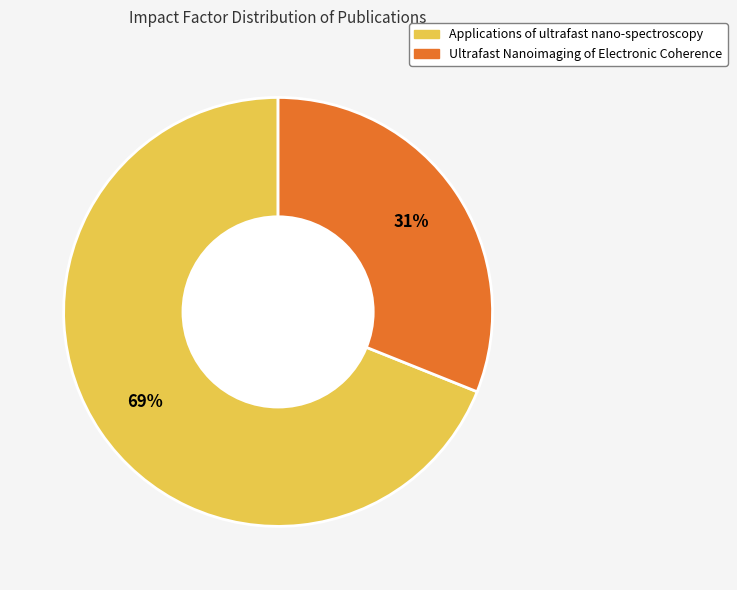

True or false: Applications of ultrafast nano-spectroscopy accounts for 62% of the total.

False